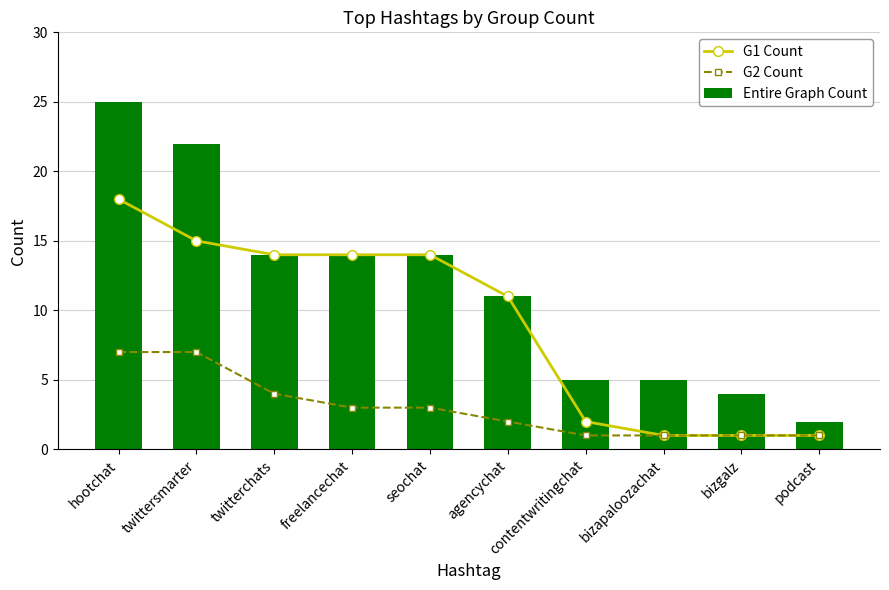

What position from the left is bizgalz?

9